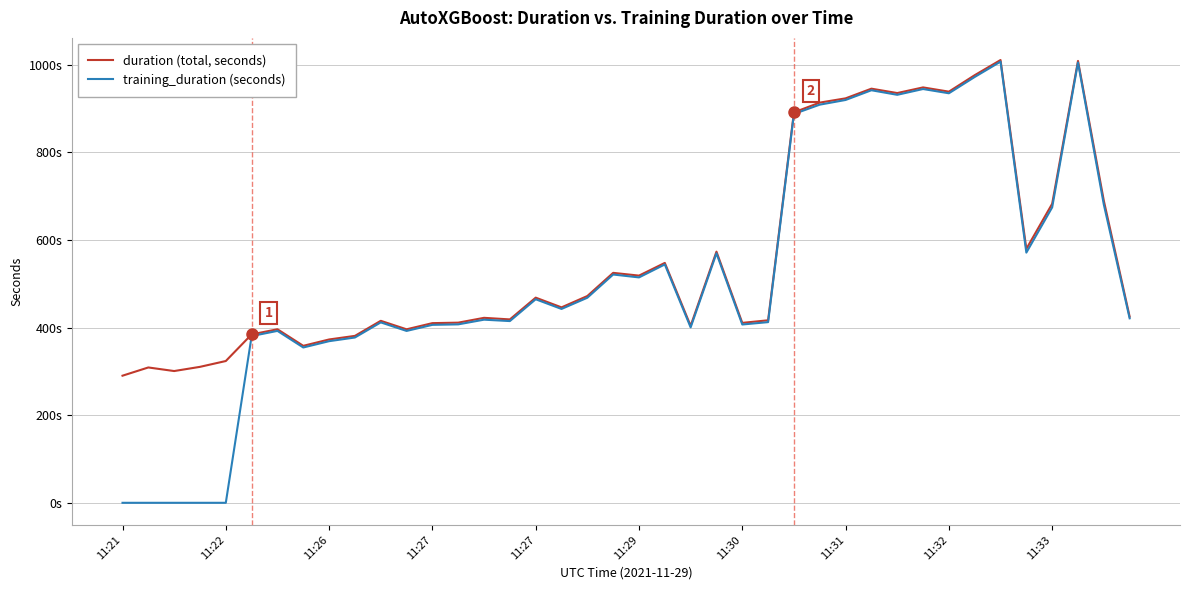

Does the chart have visible grid lines?

Yes